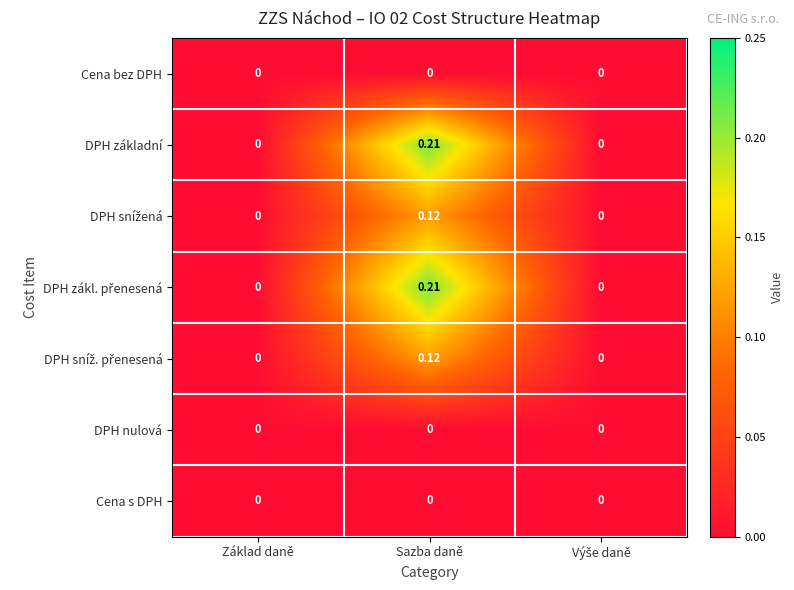

At which category is the sum across all series the highest?

Sazba daně